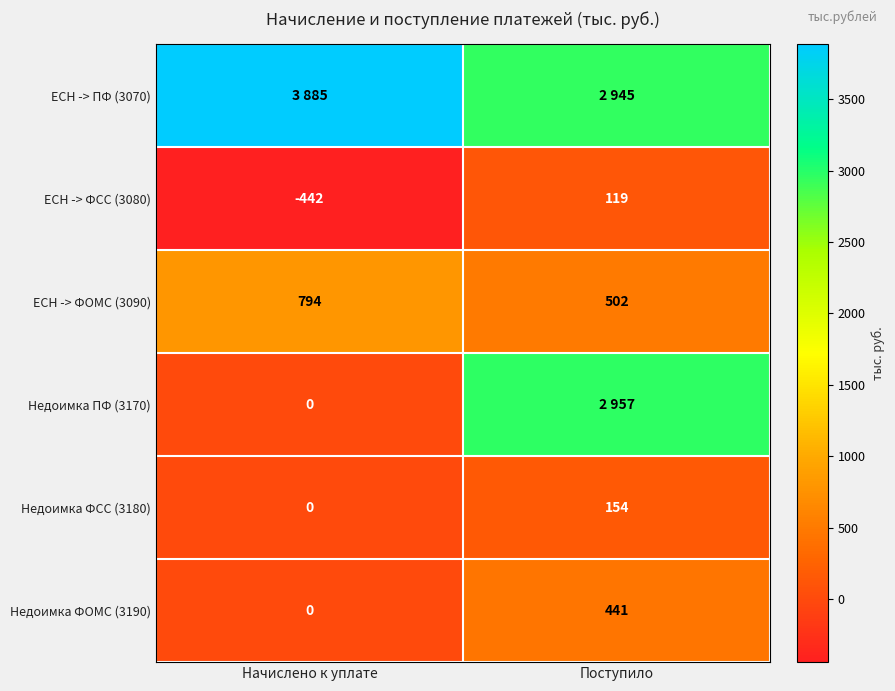

Which category has the highest value in the ЕСН -> ФОМС (3090) series?

Начислено к уплате